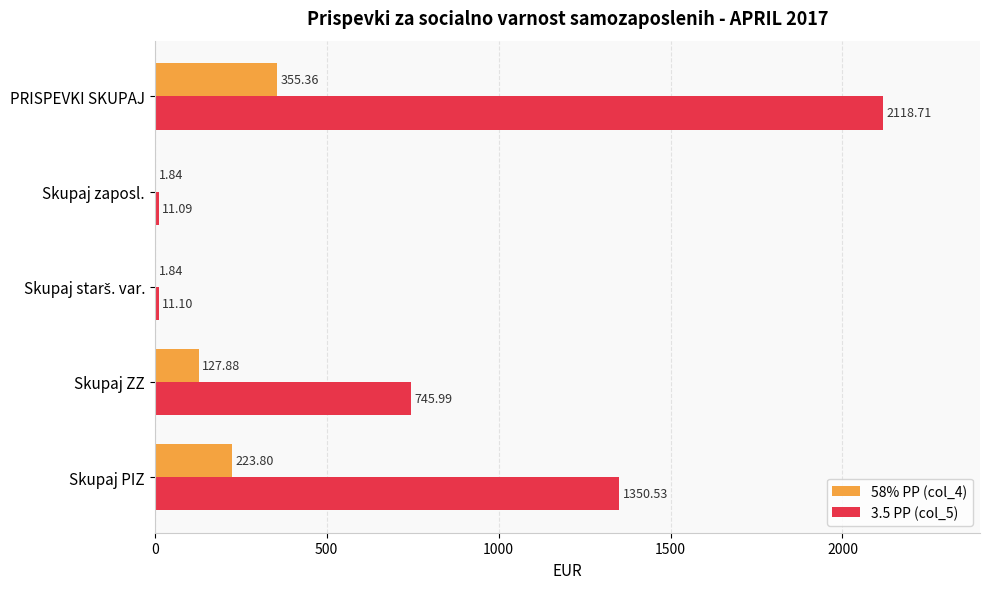

At which category is the sum across all series the highest?

PRISPEVKI SKUPAJ